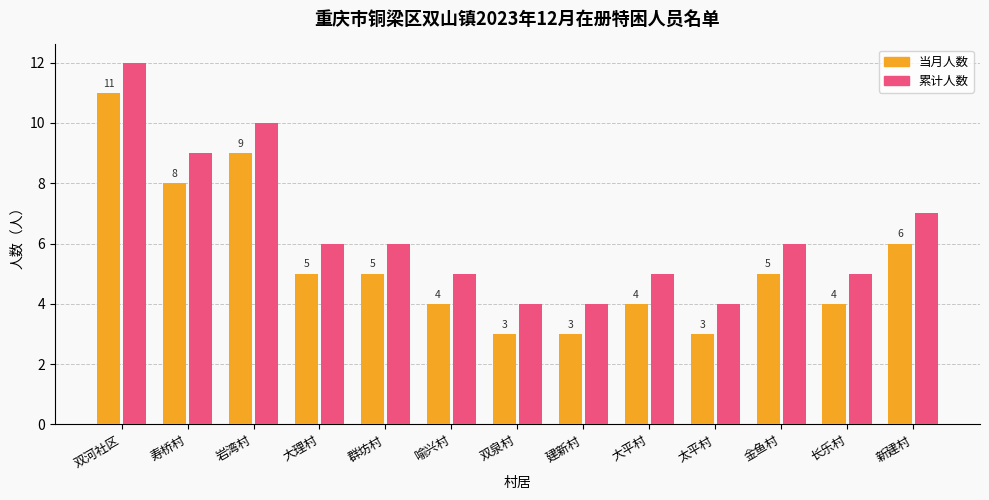

At which category does the chart reach its peak across all series?

双河社区